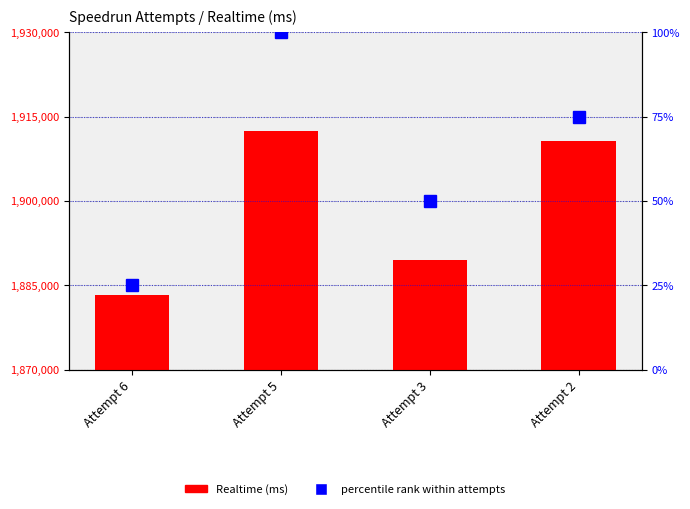

List the labels in order of Realtime (ms) value, smallest first.

Attempt 6, Attempt 3, Attempt 2, Attempt 5